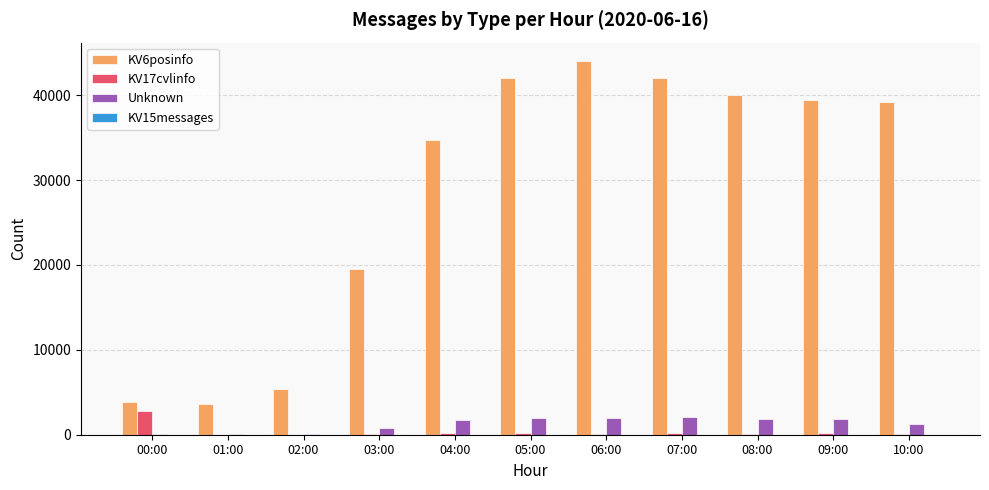

Is the value of KV6posinfo at 04:00 greater than the value of Unknown at 08:00?

Yes